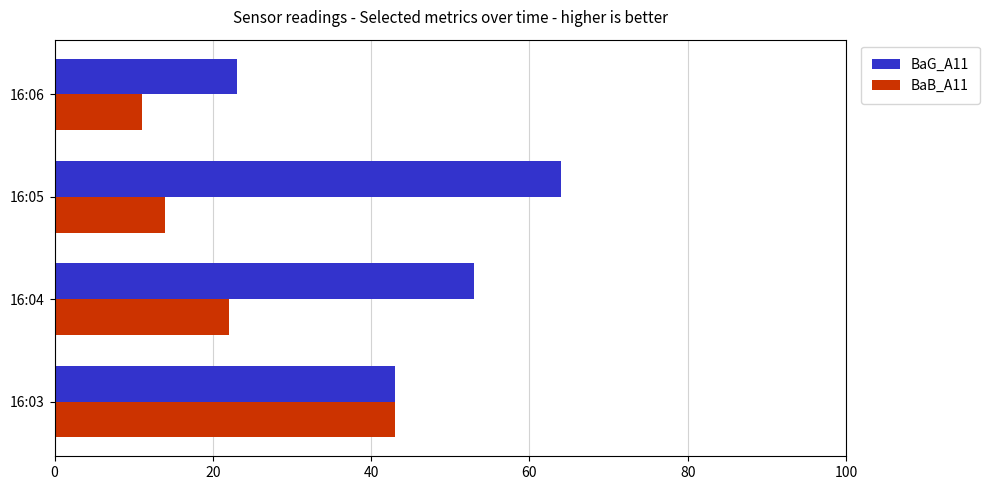

What is the highest value of the BaG_A11 series?

64.0